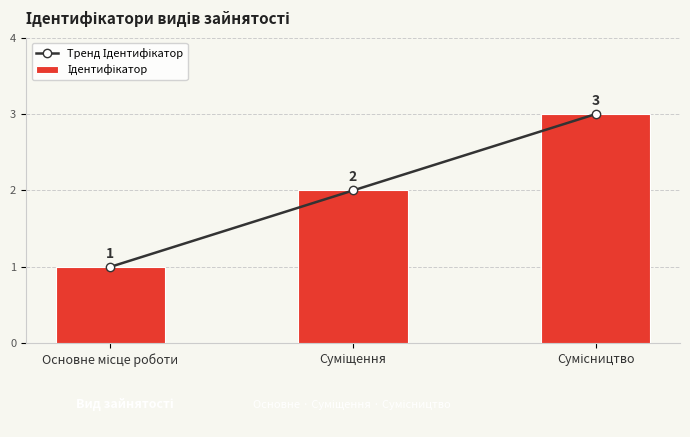

Count the Тренд Ідентифікатор values in the range 1 to 3.

3